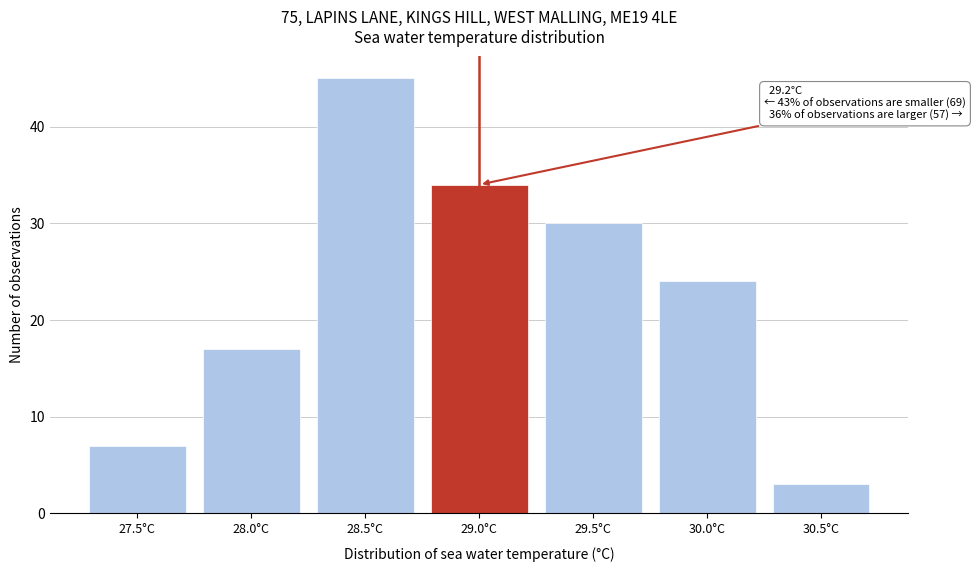

Reading left to right, transcribe all the data shown in this chart.

27.5°C=7	28.0°C=17	28.5°C=45	29.0°C=34	29.5°C=30	30.0°C=24	30.5°C=3